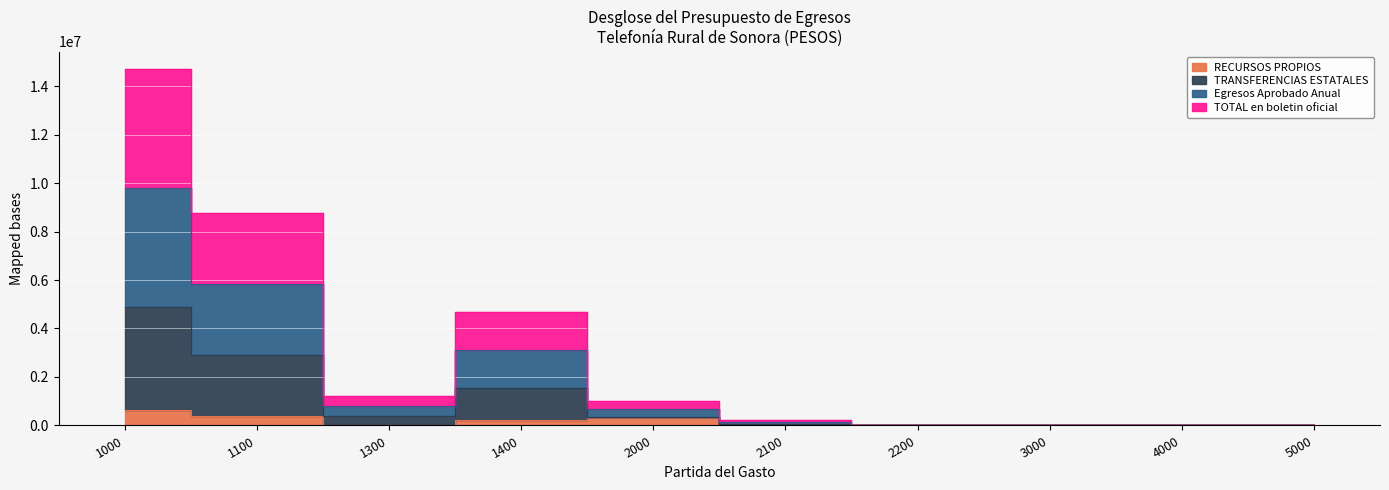

Where is the first local minimum for TOTAL en boletin oficial?

1300